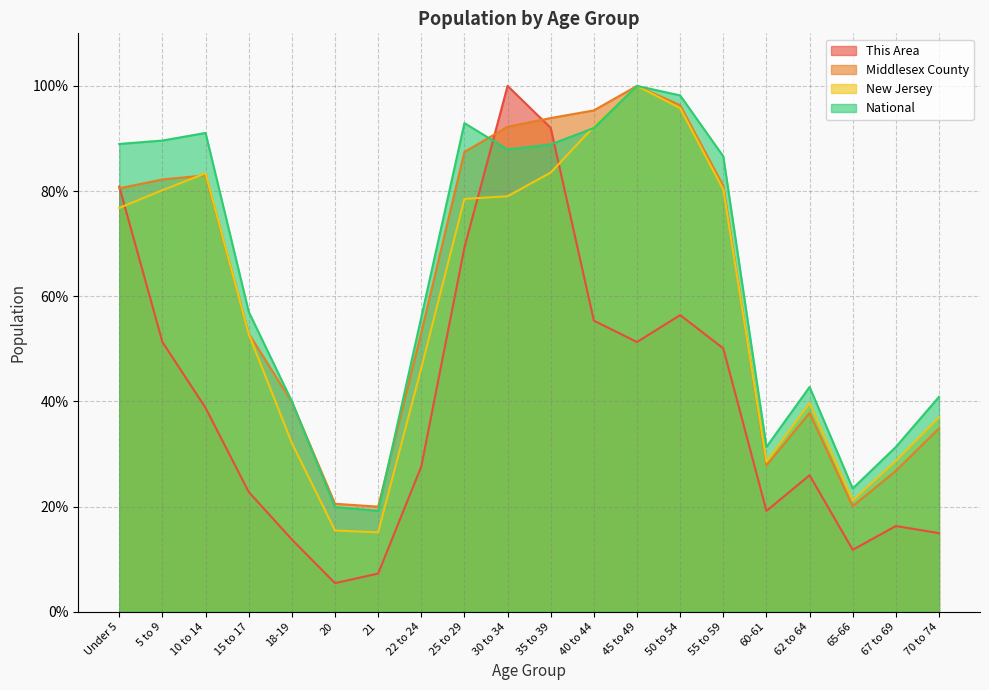

What is the sum of all Middlesex County values?

1225.6